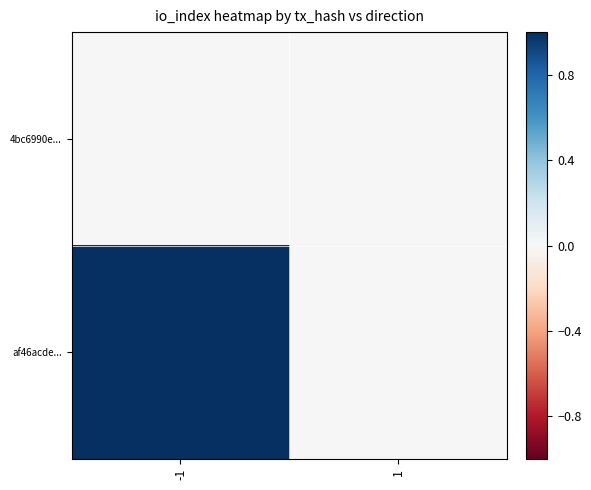

What is the maximum value shown in the chart?

1